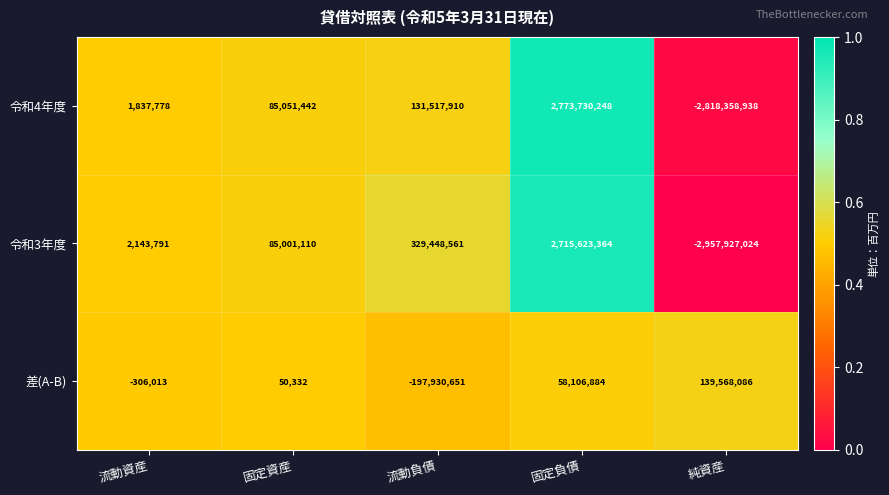

At 固定資産, list the series in order from smallest to largest.

差(A-B), 令和3年度, 令和4年度